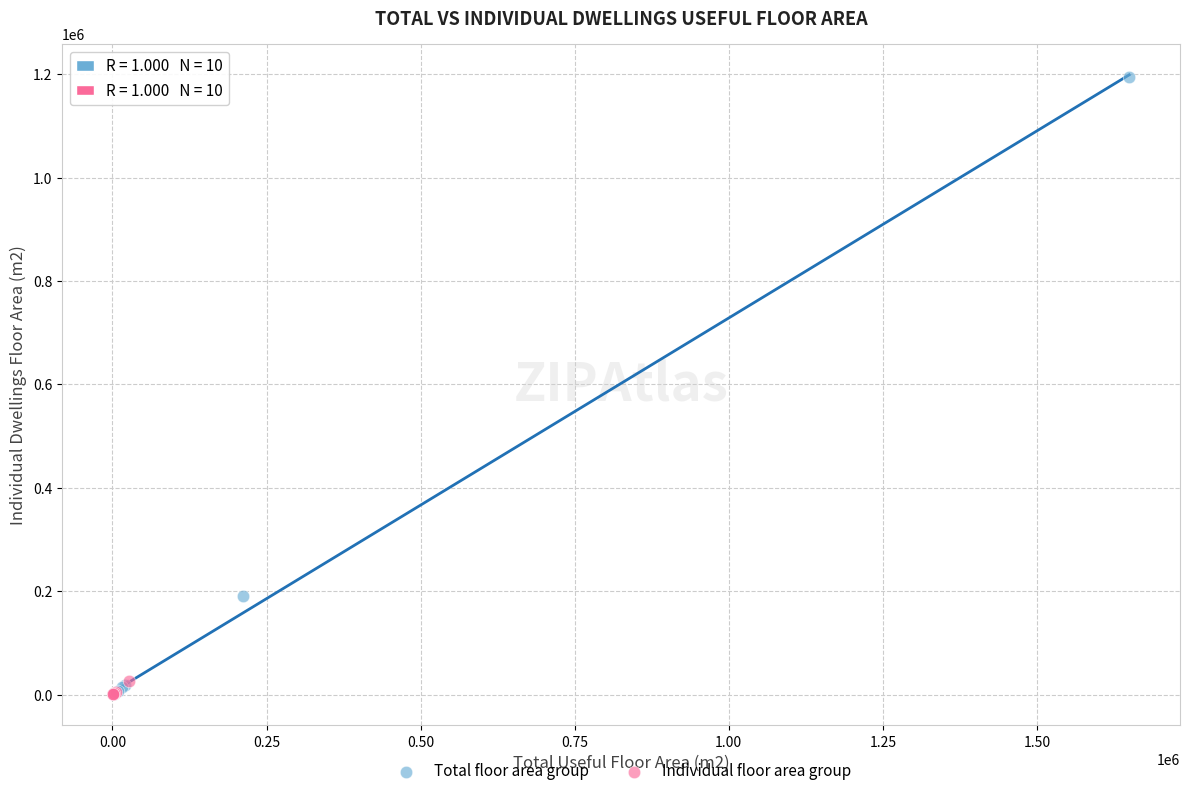

Which series has the largest Y range (max minus min)?

Total floor area group